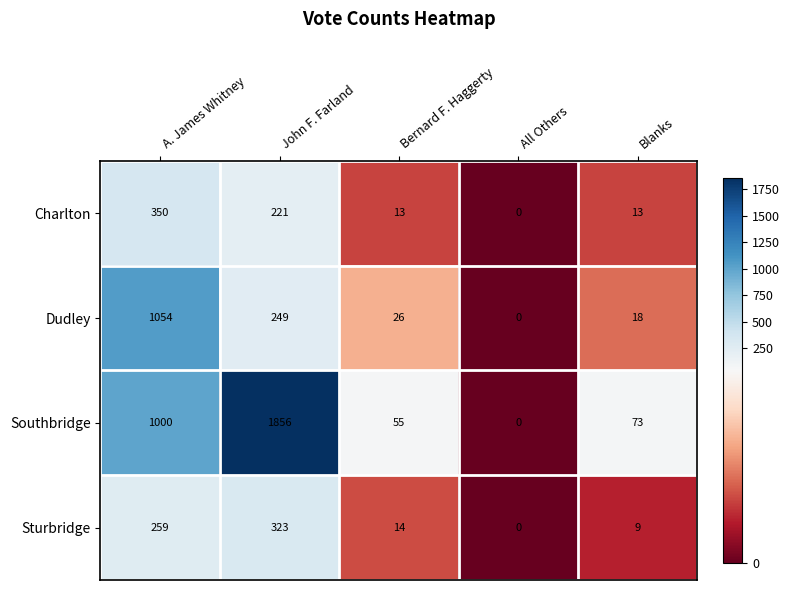

What is the difference between the Sturbridge values at Bernard F. Haggerty and All Others?

14